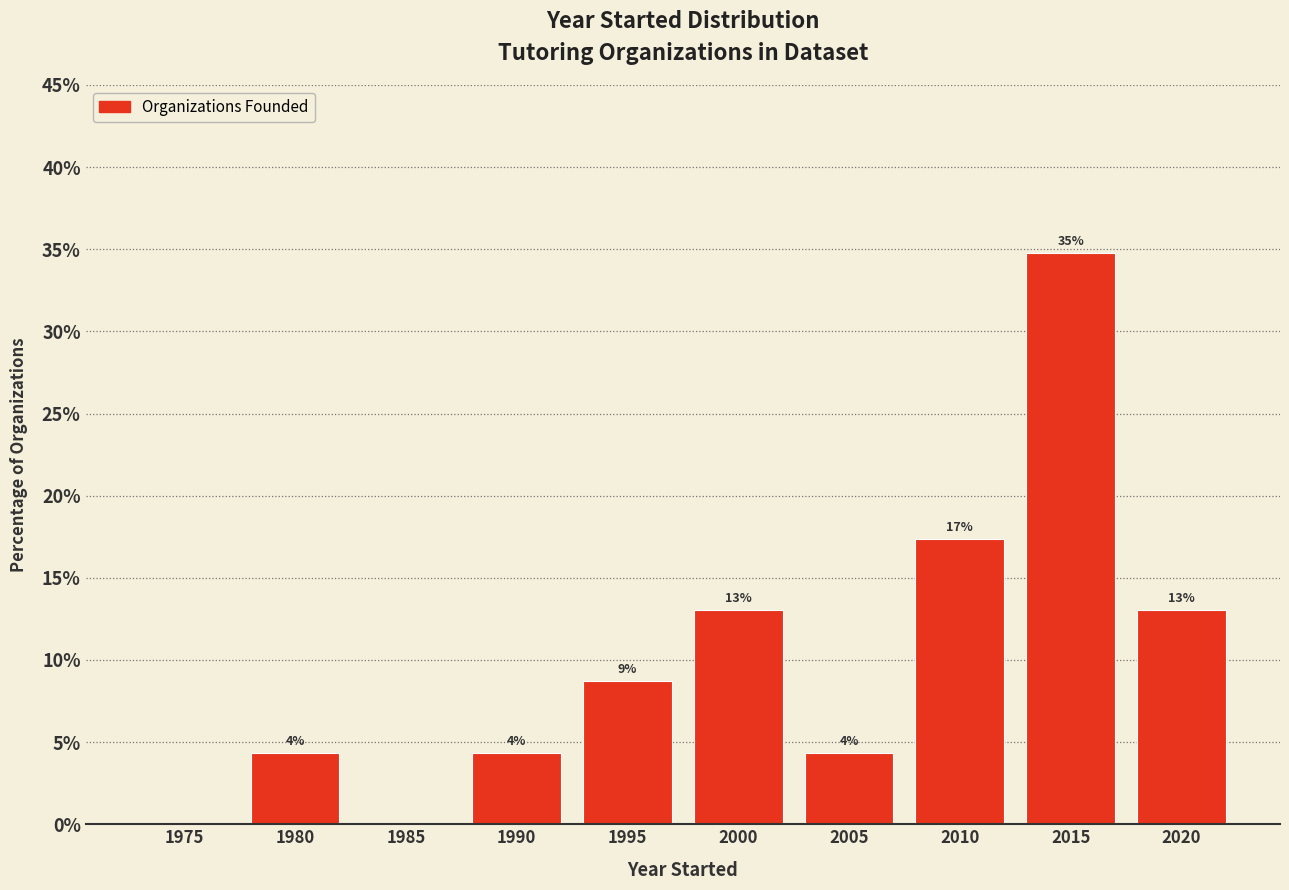

Are the bars horizontal?

No